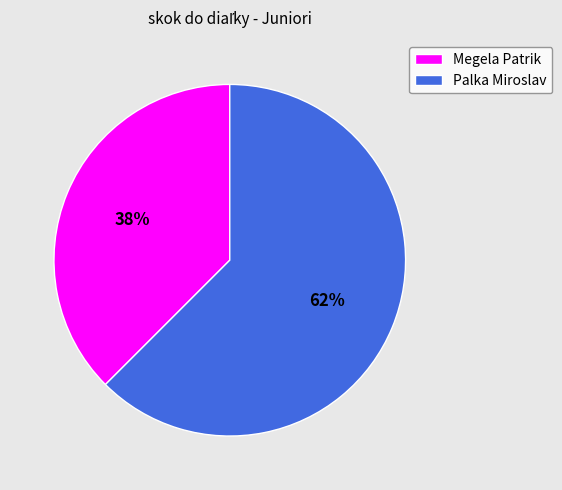

Count the number of slices in the pie.

2